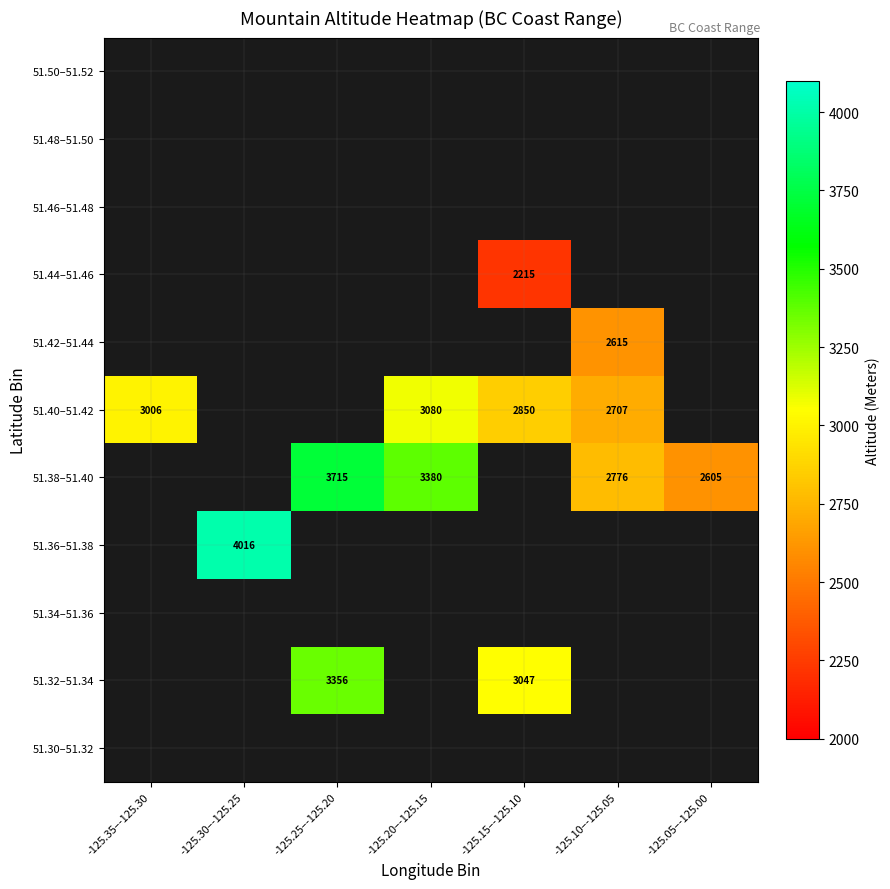

Which has a higher value, -125.05–-125.00 or -125.10–-125.05?

-125.10–-125.05